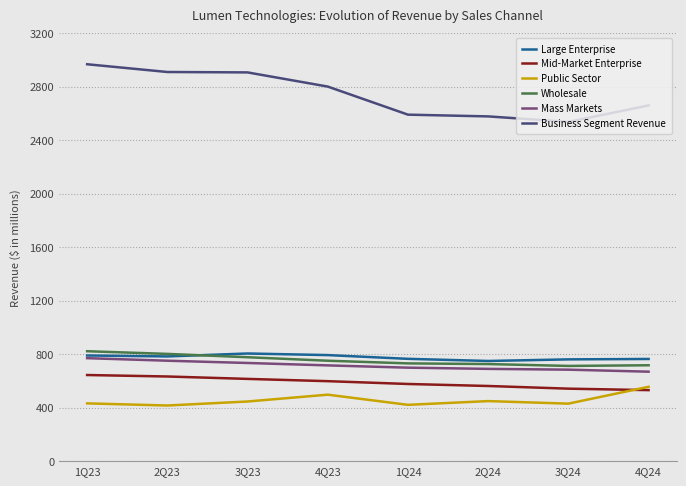

The value of Large Enterprise at 1Q23 is 163. True or false?

False